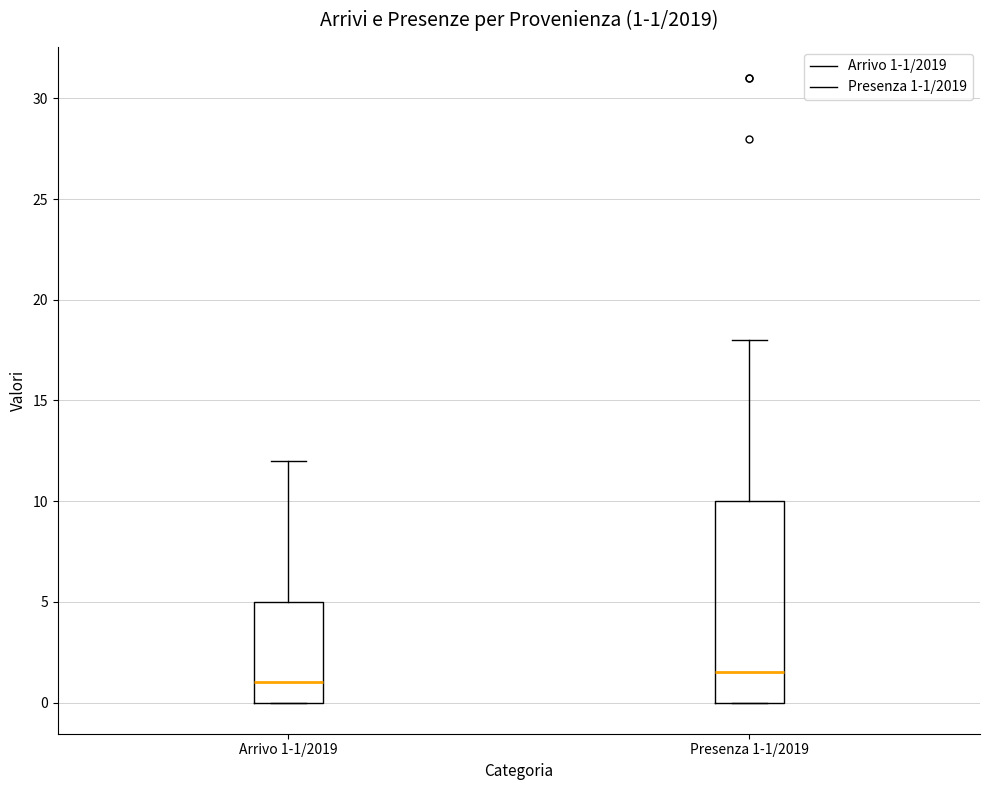

Which box is the tallest, from its lower edge to its upper edge?

Presenza 1-1/2019